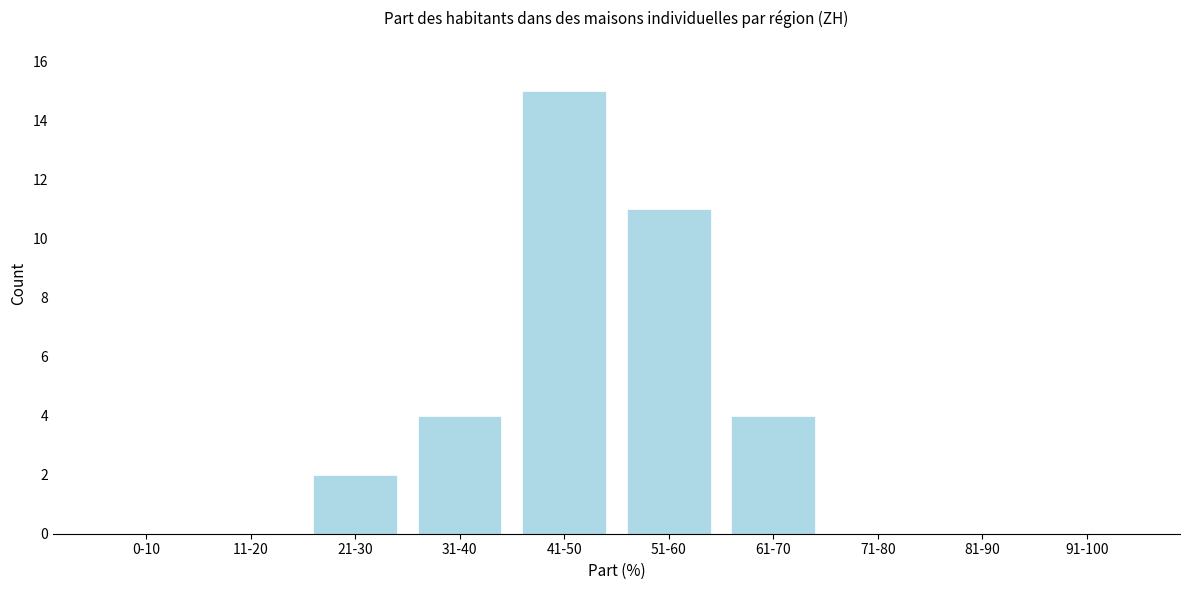

Reading right to left, transcribe all the data shown in this chart.

91-100=0	81-90=0	71-80=0	61-70=4	51-60=11	41-50=15	31-40=4	21-30=2	11-20=0	0-10=0